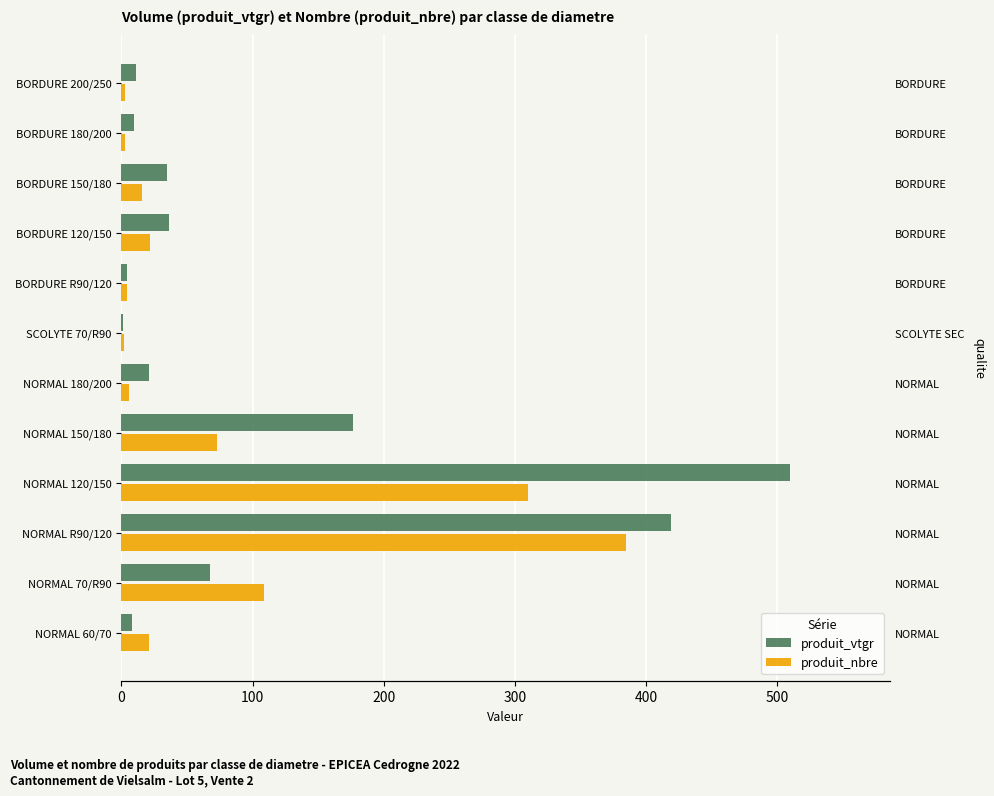

What is the average value of the produit_vtgr series?

108.3